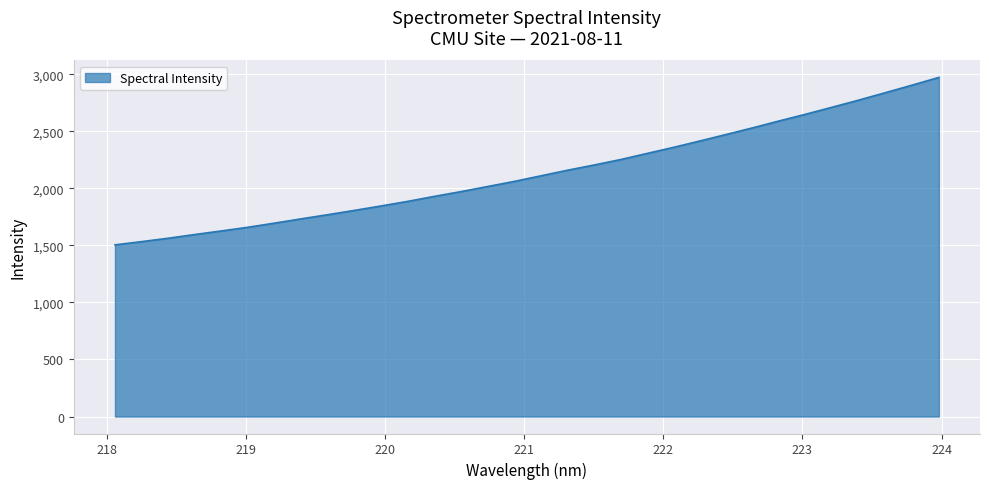

What is the greatest value displayed?

2971.8